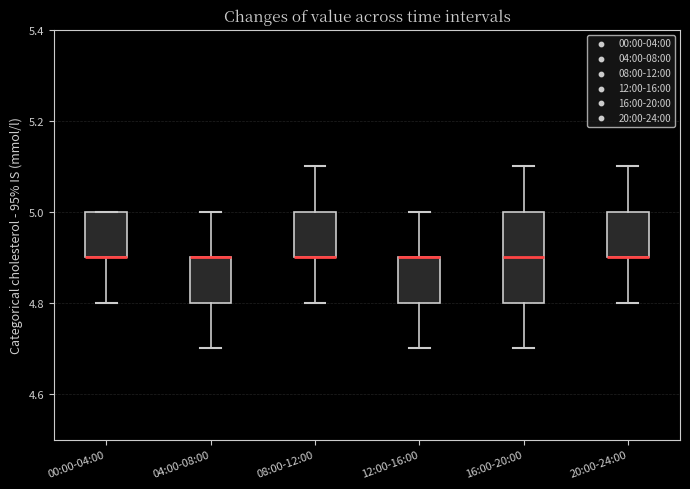

Where is the lower edge of the box for 08:00-12:00 on the y-axis? The values are not printed on the chart, so give them approximately, as read against the axis.

4.9